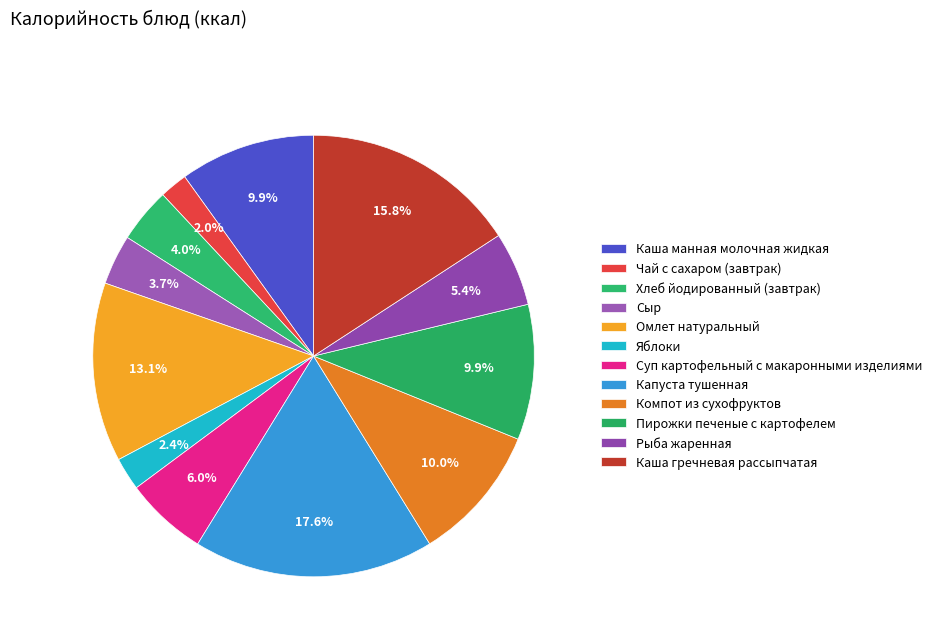

How many slices are in this pie chart?

12